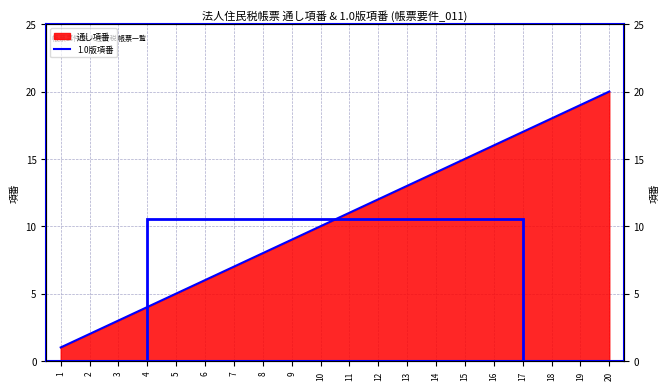

Which label corresponds to the largest value in the chart?

20